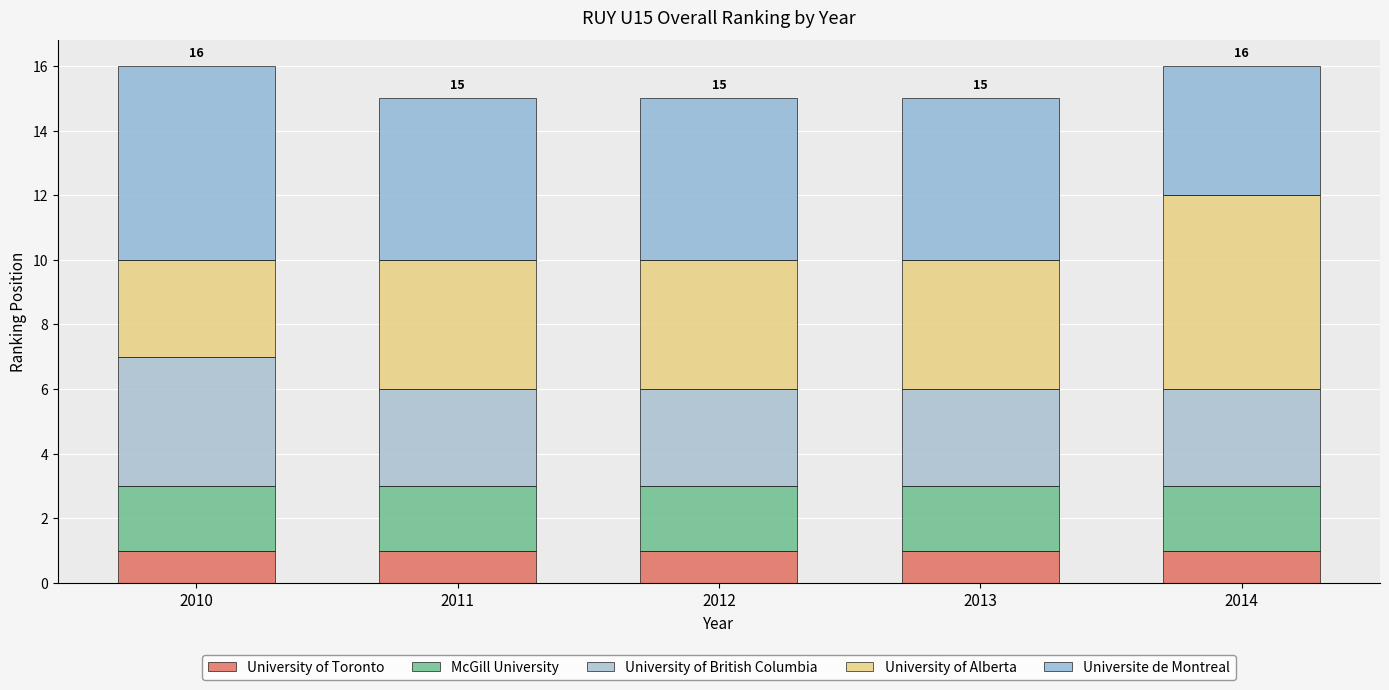

Is it true that University of Toronto equals 1 at 2011?

True